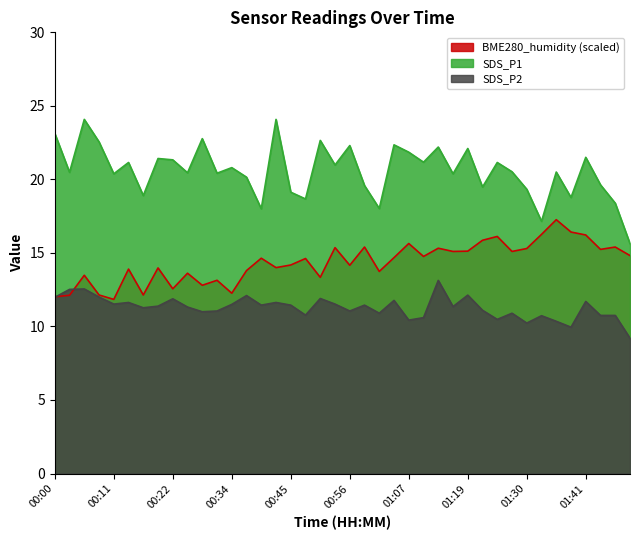

Reading left to right, transcribe all the data shown in this chart.

SDS_P1: 00:00=23.1	00:03=20.5	00:06=24.1	00:09=22.6	00:11=20.4	00:14=21.1	00:17=18.9	00:20=21.4	00:22=21.3	00:25=20.4	00:28=22.8	00:31=20.4	00:34=20.8	00:36=20.1	00:39=18.0	00:42=24.1	00:45=19.1	00:47=18.7	00:50=22.6	00:53=21.0	00:56=22.3	00:59=19.6	01:01=18.0	01:04=22.4	01:07=21.9	01:10=21.2	01:13=22.2	01:16=20.4	01:19=22.1	01:22=19.5	01:24=21.1	01:27=20.5	01:30=19.3	01:33=17.1	01:36=20.5	01:39=18.8	01:41=21.5	01:44=19.6	01:47=18.4	01:50=15.6
SDS_P2: 00:00=12.0	00:03=12.5	00:06=12.6	00:09=12.0	00:11=11.5	00:14=11.6	00:17=11.3	00:20=11.4	00:22=11.9	00:25=11.3	00:28=11.0	00:31=11.1	00:34=11.5	00:36=12.1	00:39=11.4	00:42=11.6	00:45=11.4	00:47=10.8	00:50=11.9	00:53=11.5	00:56=11.1	00:59=11.4	01:01=10.9	01:04=11.8	01:07=10.4	01:10=10.6	01:13=13.1	01:16=11.3	01:19=12.1	01:22=11.1	01:24=10.5	01:27=10.9	01:30=10.2	01:33=10.7	01:36=10.3	01:39=9.9	01:41=11.7	01:44=10.8	01:47=10.8	01:50=9.2
BME280_humidity: 00:00=12.0	00:03=12.1	00:06=13.5	00:09=12.1	00:11=11.8	00:14=13.9	00:17=12.1	00:20=14.0	00:22=12.6	00:25=13.6	00:28=12.8	00:31=13.1	00:34=12.3	00:36=13.8	00:39=14.6	00:42=14.0	00:45=14.2	00:47=14.6	00:50=13.3	00:53=15.4	00:56=14.2	00:59=15.4	01:01=13.7	01:04=14.7	01:07=15.6	01:10=14.8	01:13=15.3	01:16=15.1	01:19=15.1	01:22=15.9	01:24=16.1	01:27=15.1	01:30=15.3	01:33=16.3	01:36=17.3	01:39=16.4	01:41=16.2	01:44=15.2	01:47=15.4	01:50=14.8